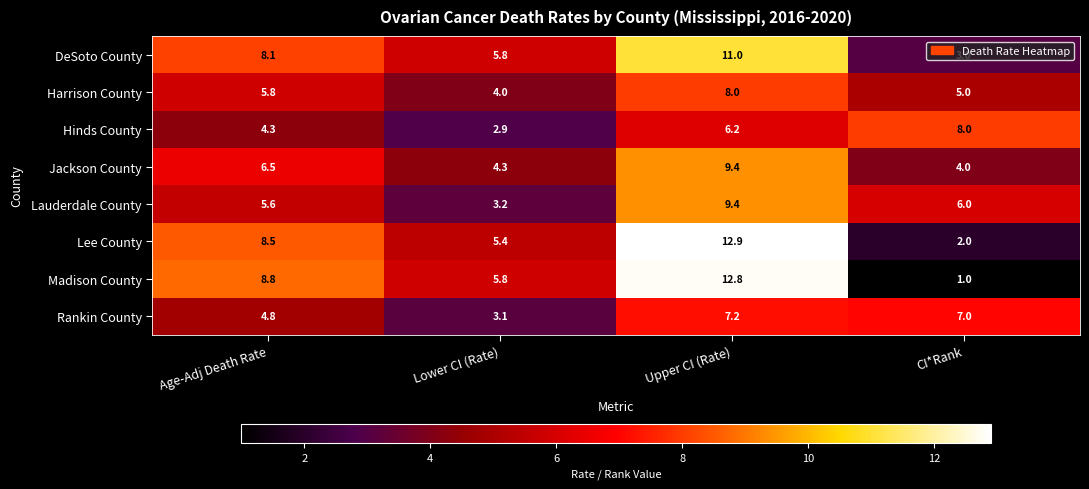

Which series has the largest total across all categories?

Lee County